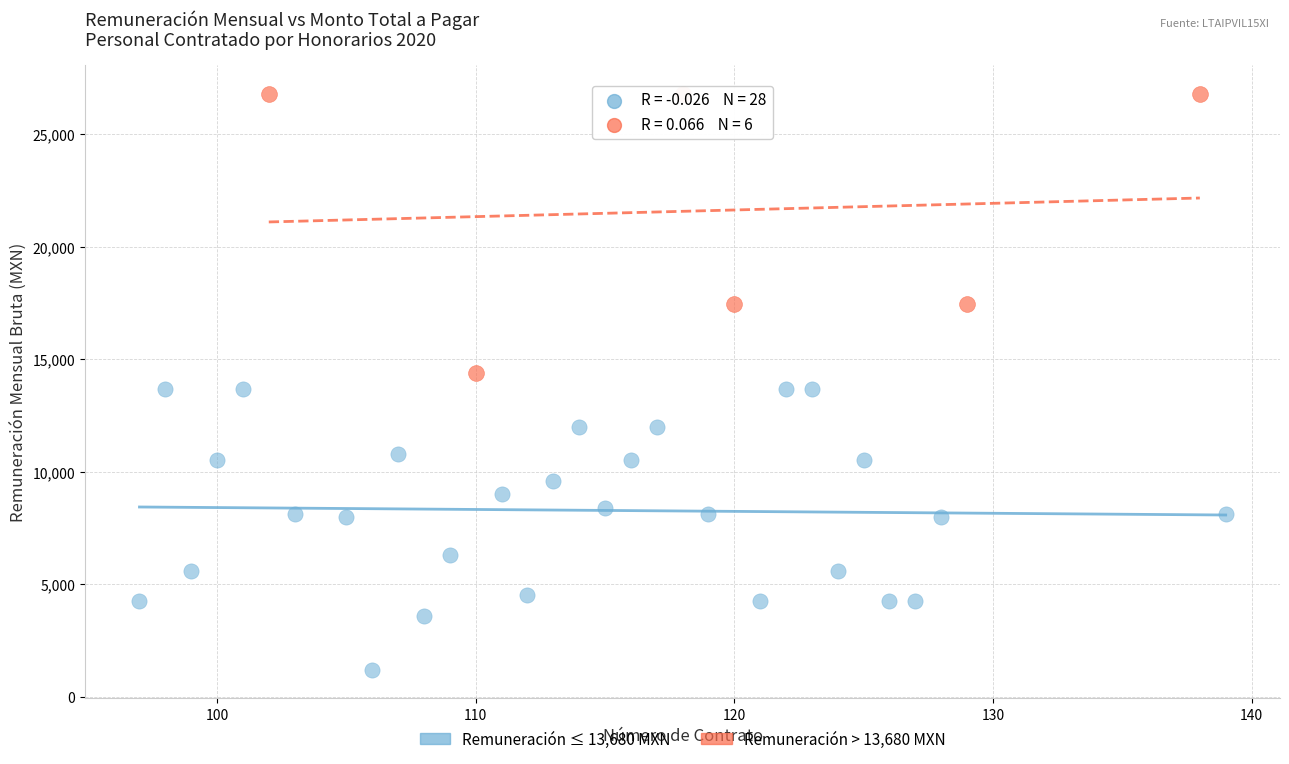

Which series contains the lowest Y value?

Remuneración ≤ 13,680 MXN